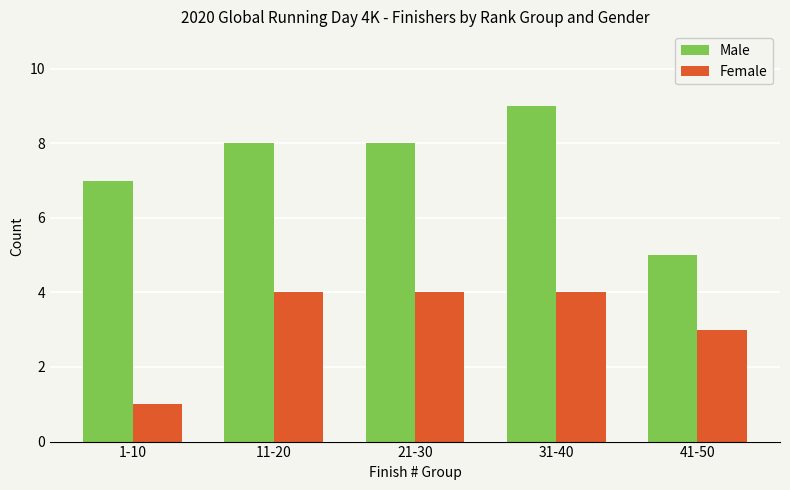

Are the bars grouped side by side (vs. stacked)?

Yes